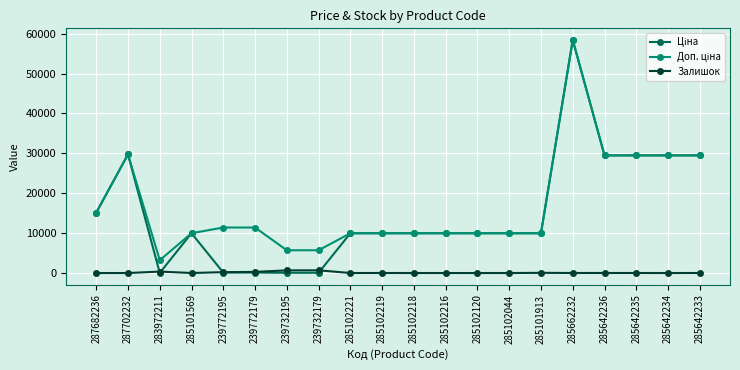

How many lines are shown in the chart?

3